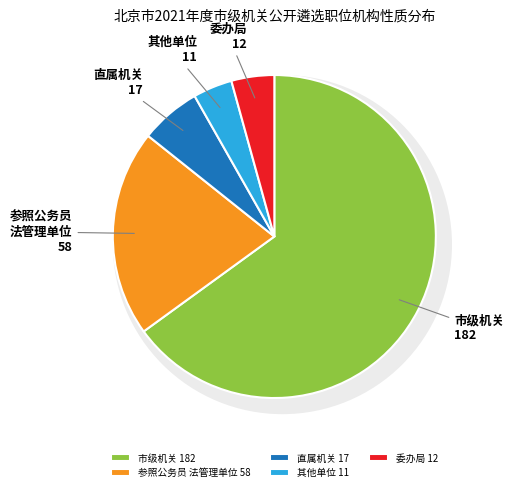

To the nearest percent, what is the difference between the 4 and 参照公务员法管理单位 slice percentages?

16%